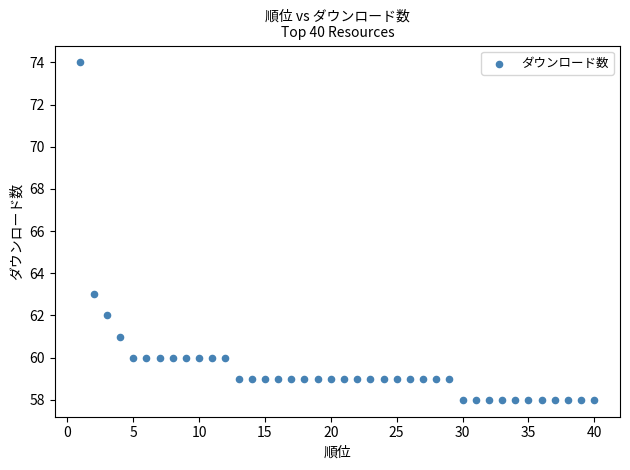

What is the range of X values (max minus min)?

39